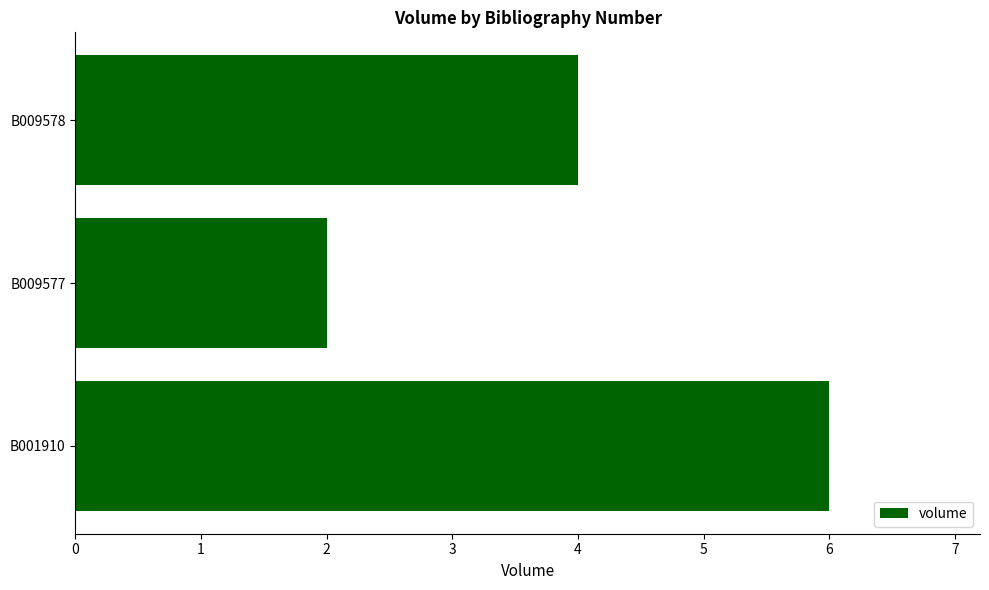

What is the change in value from B001910 to B009577?

-4